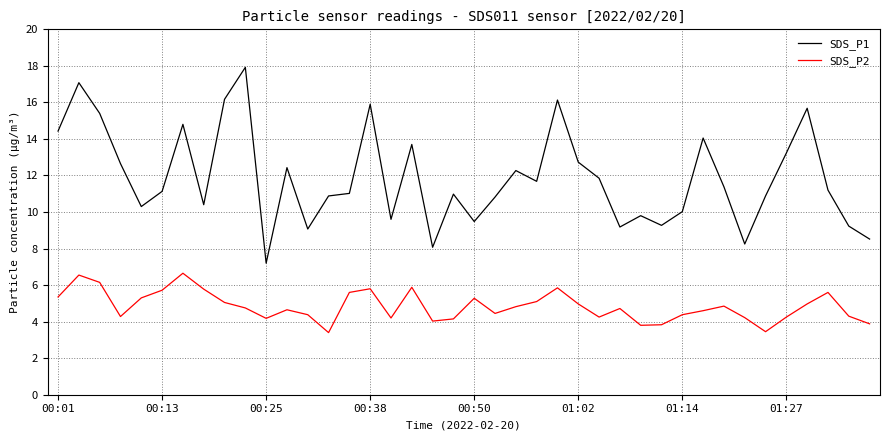

True or false: SDS_P2 and SDS_P1 cross at least once.

False